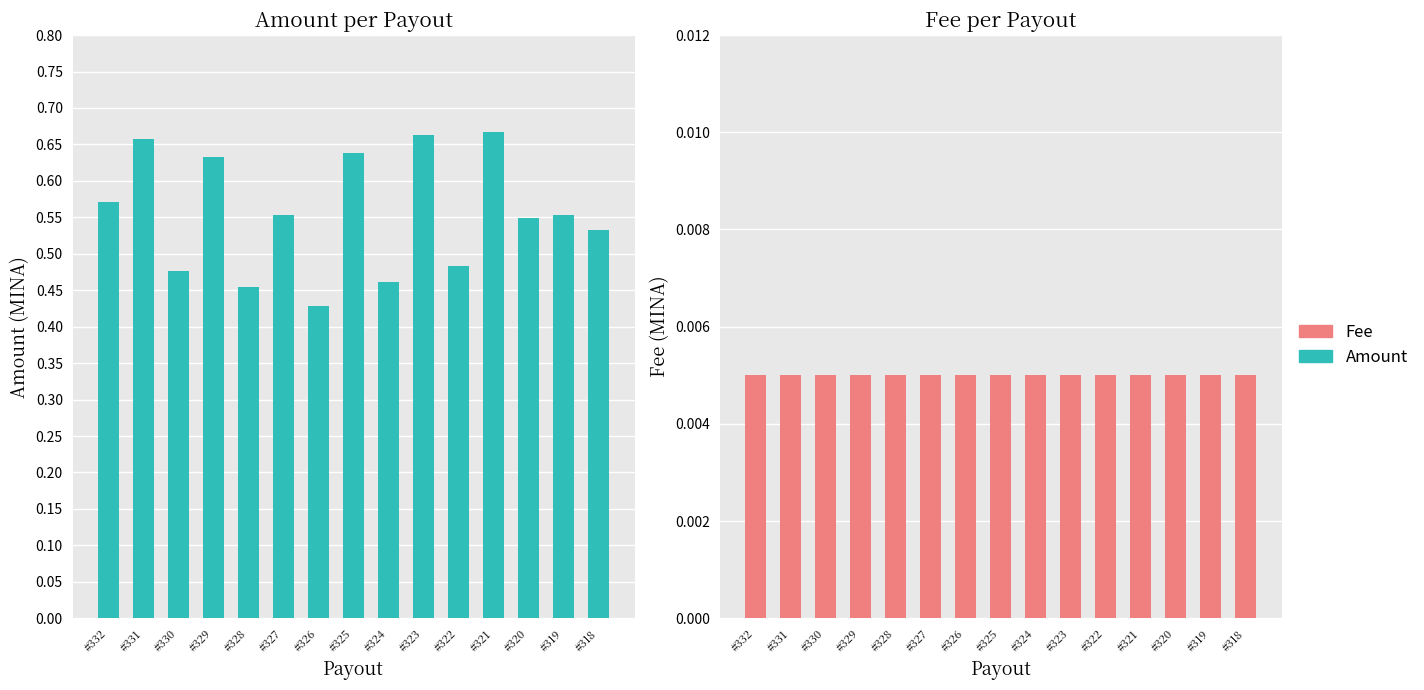

Which series has the largest total across all categories?

Amount